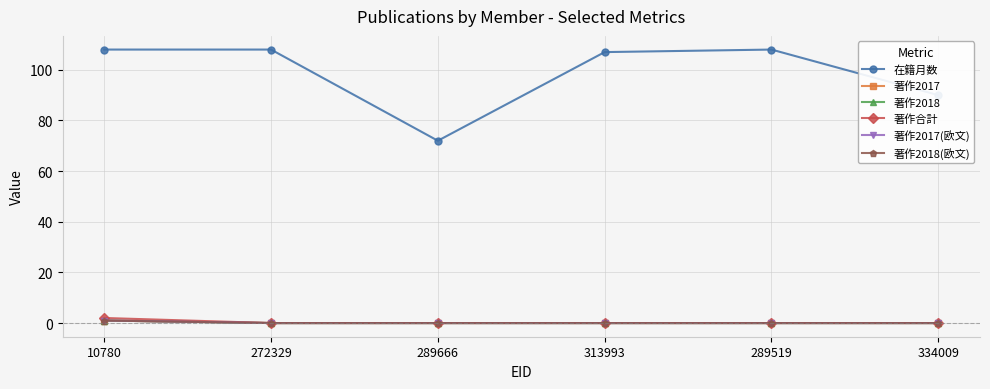

True or false: 著作2018(欧文) and 著作合計 intersect in this chart.

False